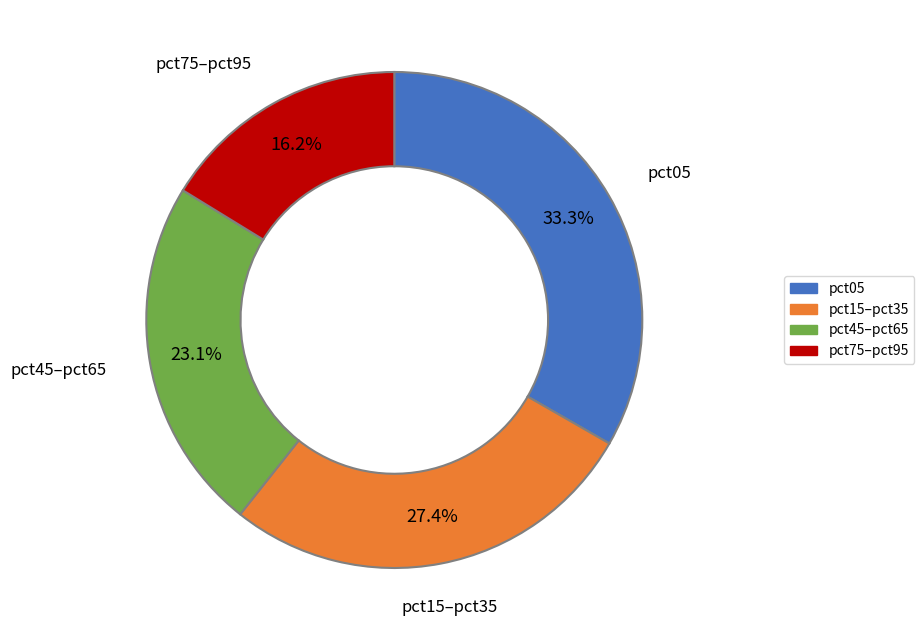

Is there a majority slice in this chart?

No